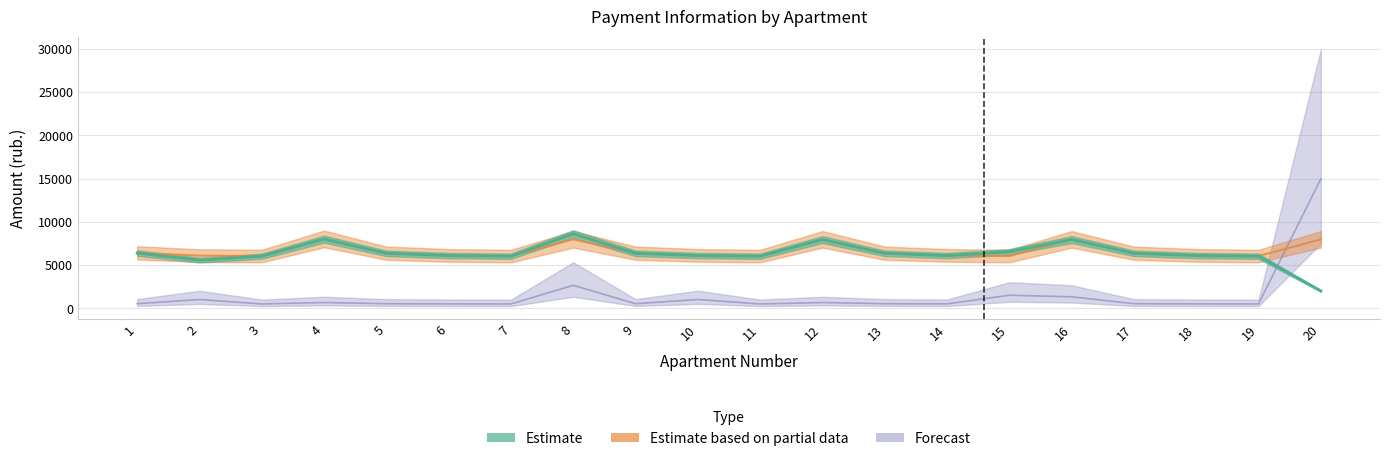

In nachisleno, how many points are higher than both neighbors (excluding endpoints)?

4